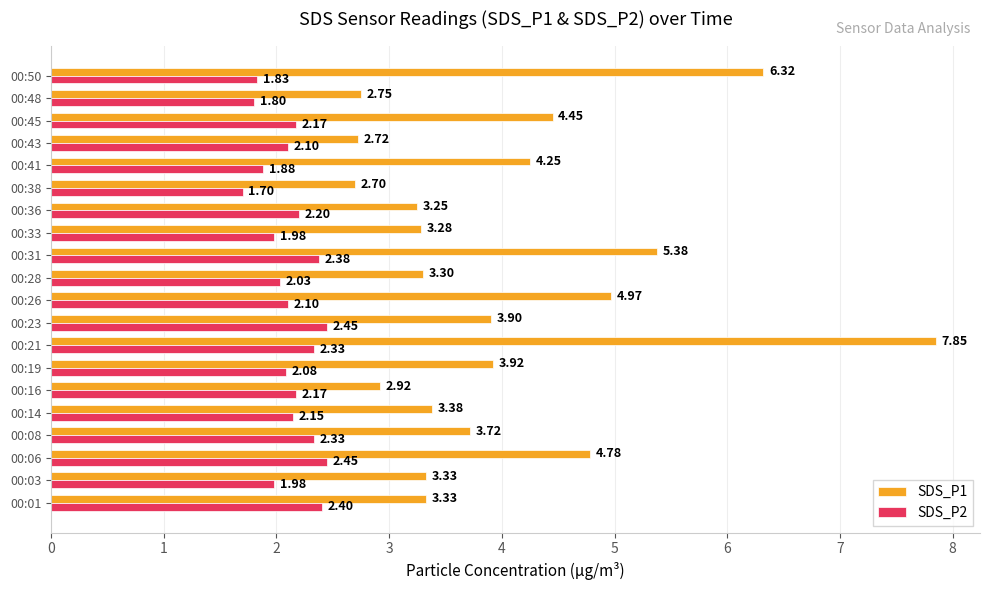

At how many categories does at least one series exceed 5?

3